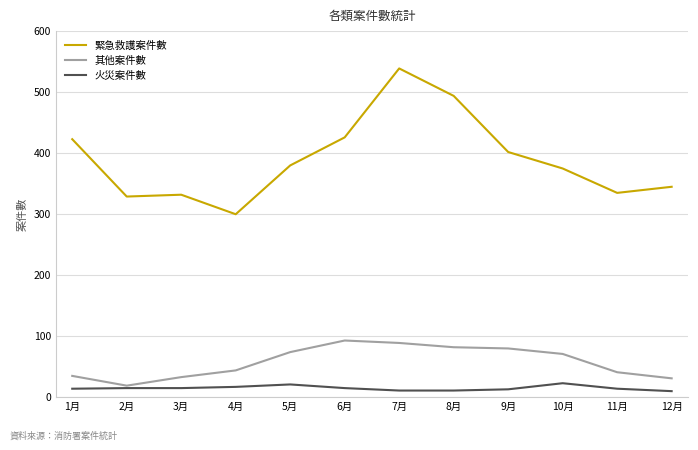

The value of 其他案件數 at 5月 is 121. True or false?

False